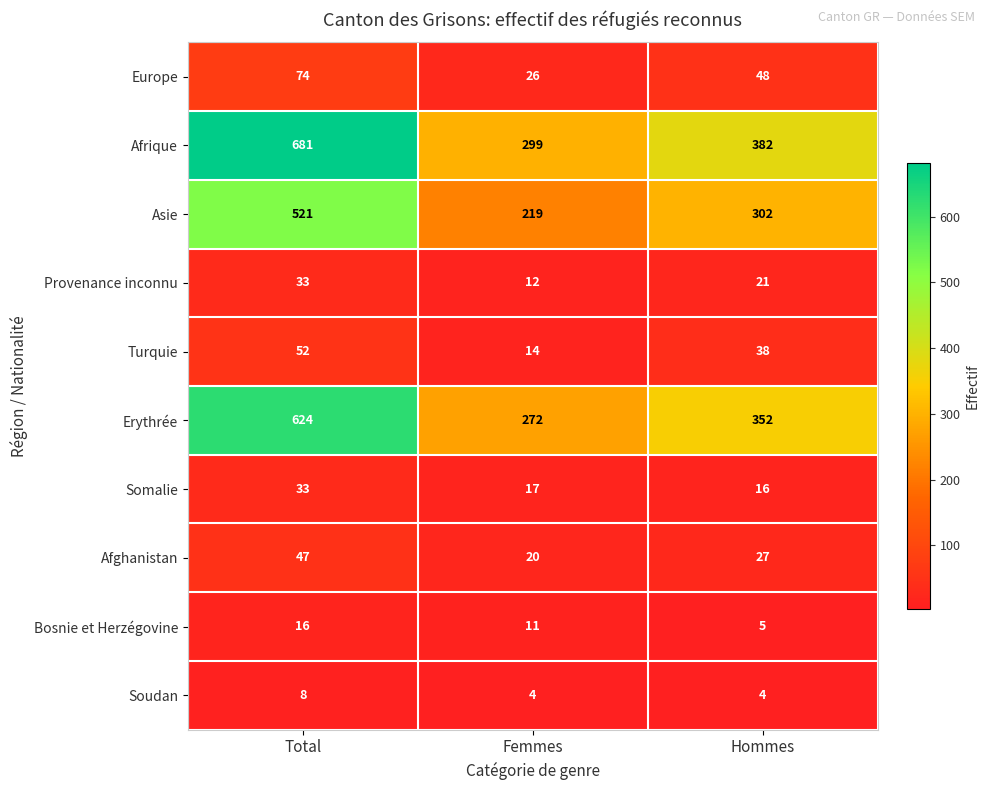

How many Europe values are between 26 and 74?

3